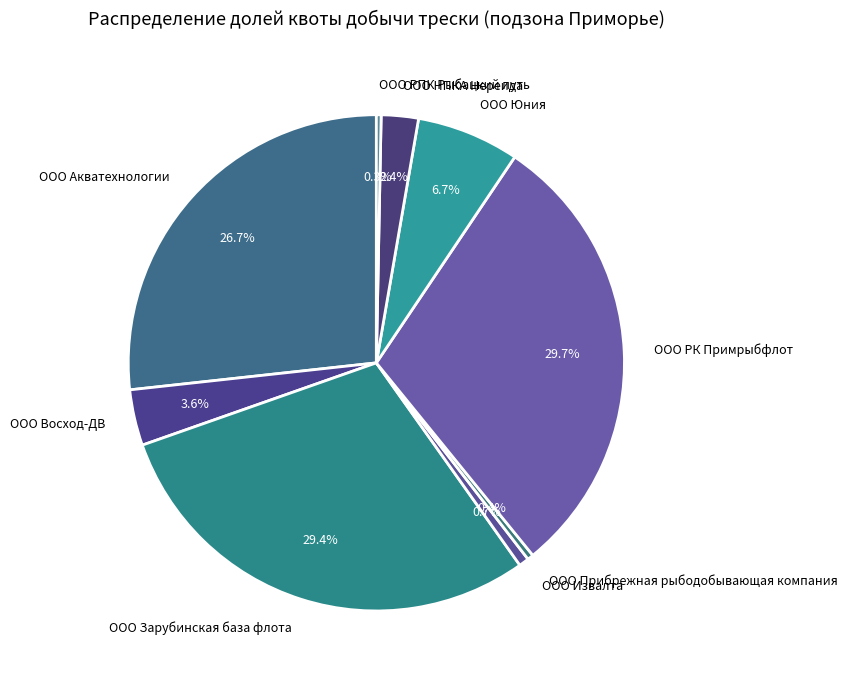

Approximately how many times larger is the value at ООО РК Примрыбфлот compared to ООО Акватехнологии?

1.1